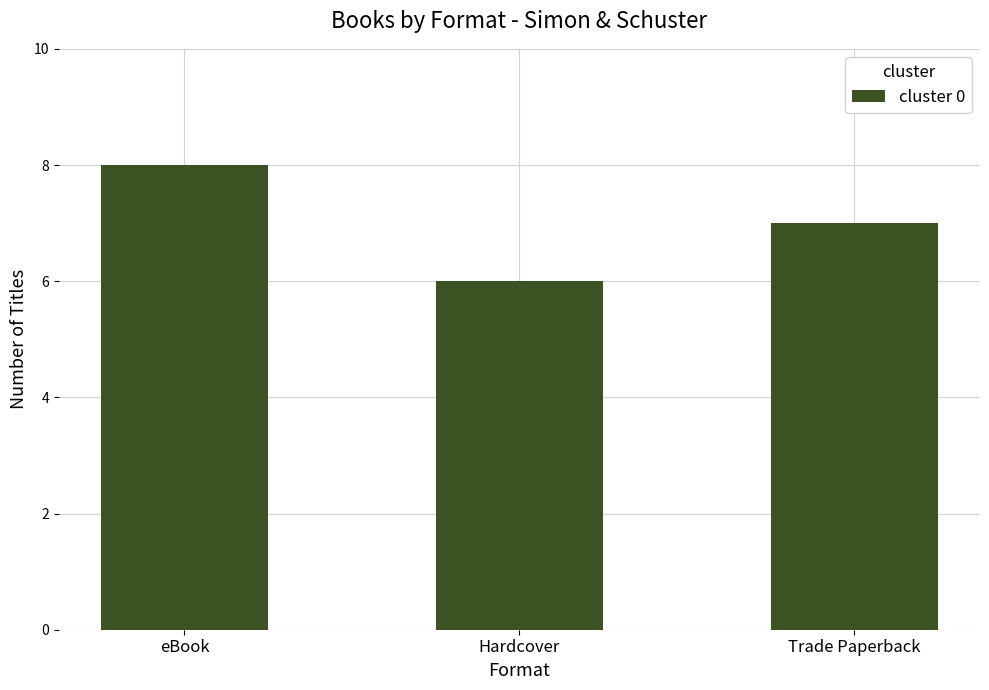

True or false: the data shows 3 at Hardcover.

False